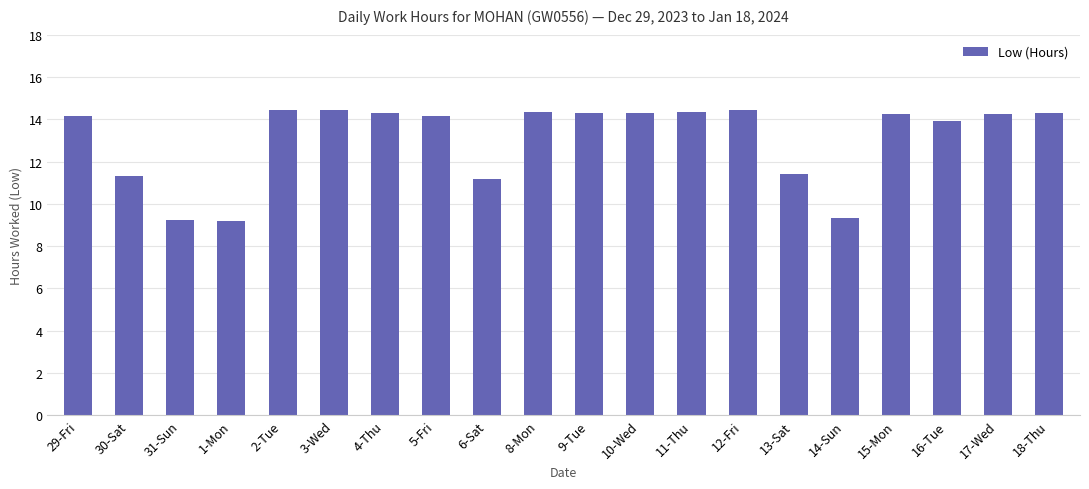

What is the minimum value shown in the chart?

9.2